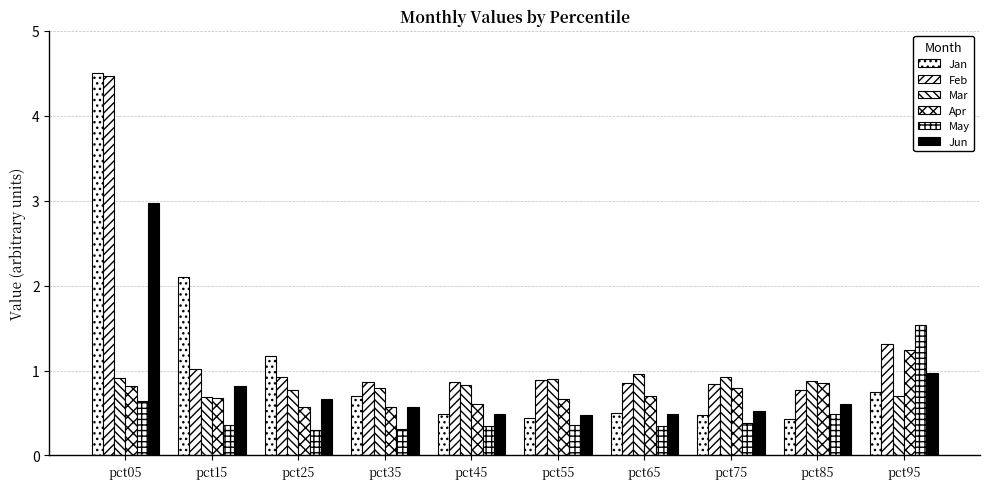

Reading right to left, transcribe all the data shown in this chart.

Jan: 0.7	0.4	0.5	0.5	0.4	0.5	0.7	1.2	2.1	4.5
Feb: 1.3	0.8	0.8	0.9	0.9	0.9	0.9	0.9	1.0	4.5
Mar: 0.7	0.9	0.9	1.0	0.9	0.8	0.8	0.8	0.7	0.9
Apr: 1.2	0.9	0.8	0.7	0.7	0.6	0.6	0.6	0.7	0.8
May: 1.5	0.5	0.4	0.3	0.4	0.4	0.3	0.3	0.4	0.6
Jun: 1.0	0.6	0.5	0.5	0.5	0.5	0.6	0.7	0.8	3.0